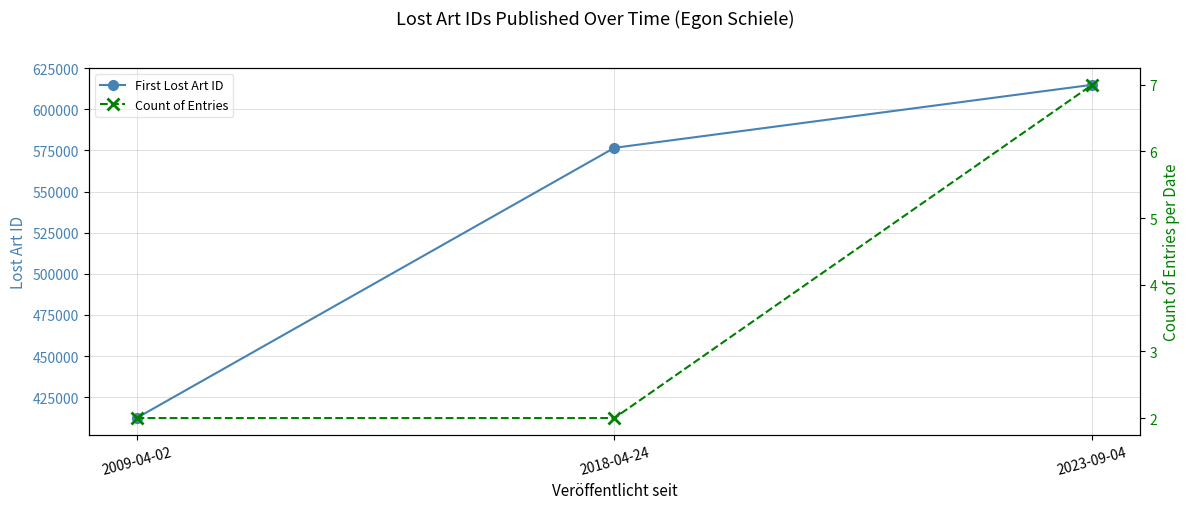

At how many categories does at least one series exceed 38832?

3